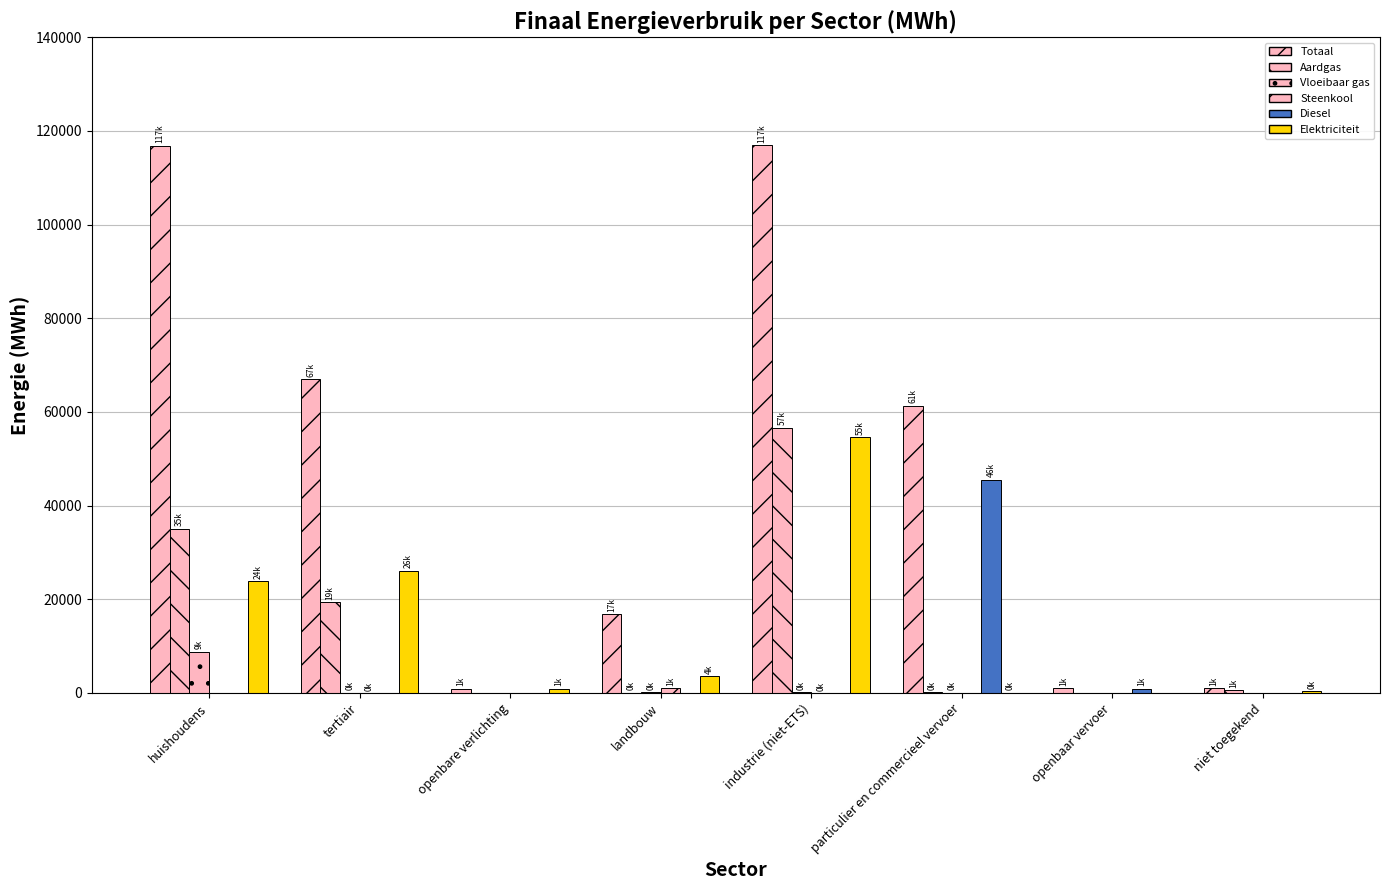

Reading left to right, list all the values displayed in this chart.

Totaal: 116849.4	66932.0	953.4	16795.2	116949.9	61373.2	972.2	993.0
Aardgas: 35074.7	19339.8	0.0	64.4	56638.4	190.3	0.0	637.1
Vloeibaar gas: 8790.9	40.2	0.0	136.3	107.0	101.2	0.0	0.0
Steenkool: 0.0	0.0	0.0	959.3	3.2	0.0	0.0	0.0
Diesel: 0.0	0.0	0.0	0.0	0.0	45532.9	922.1	0.0
Elektriciteit: 23901.7	26144.3	953.4	3654.4	54595.2	43.2	0.0	355.8